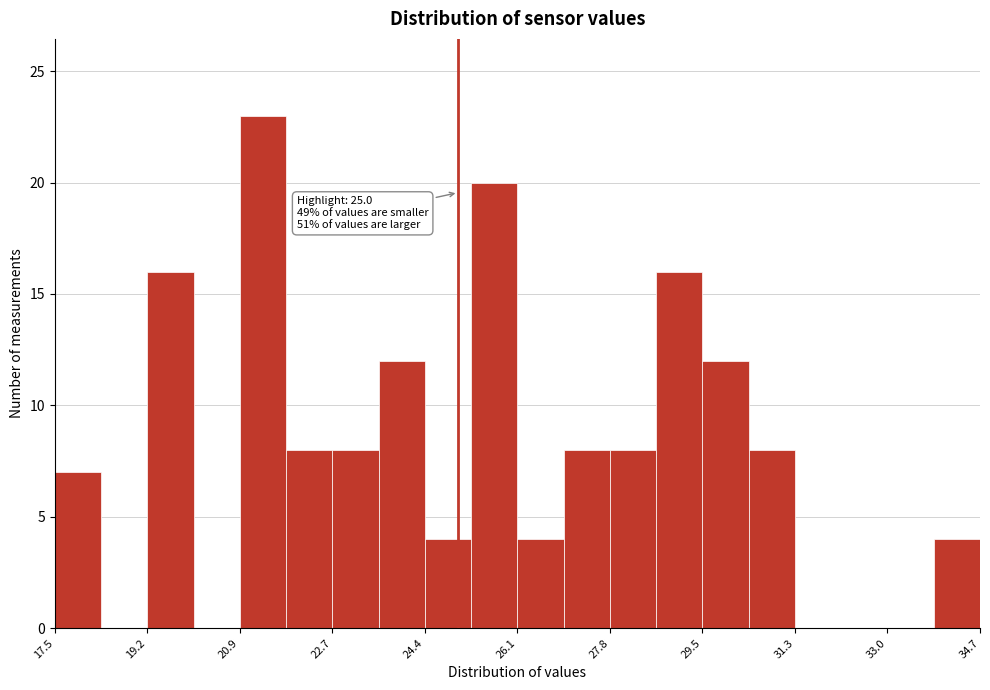

Over which range of the x-axis is the bar tallest?

20.94 to 21.80